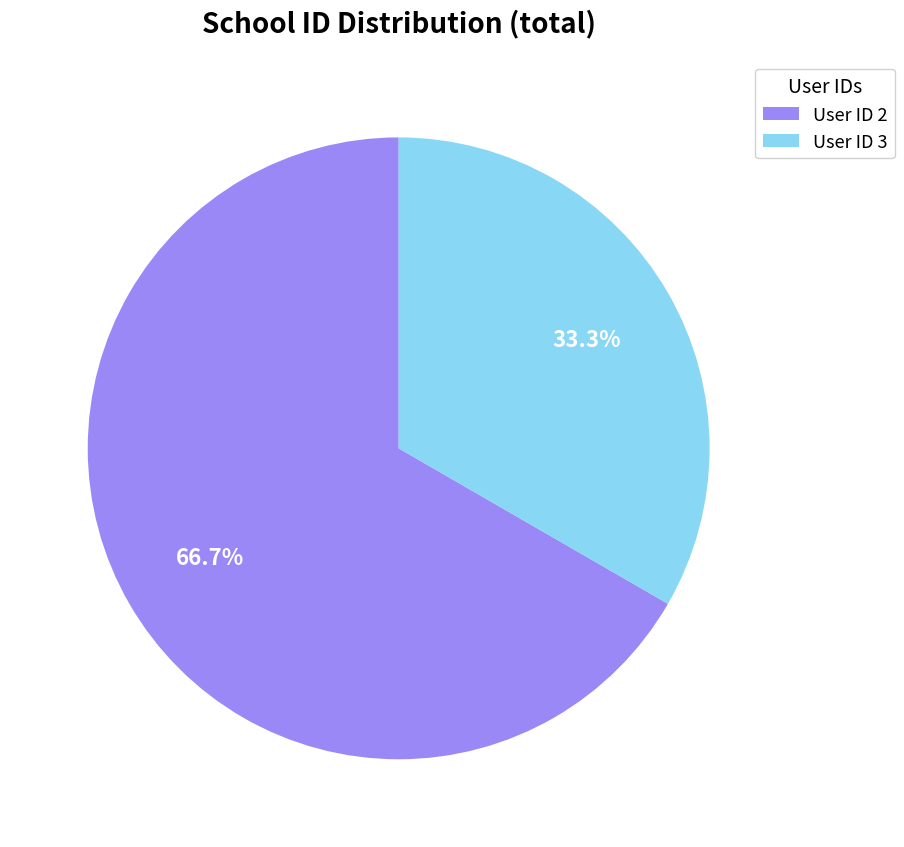

Is there a majority slice in this chart?

Yes